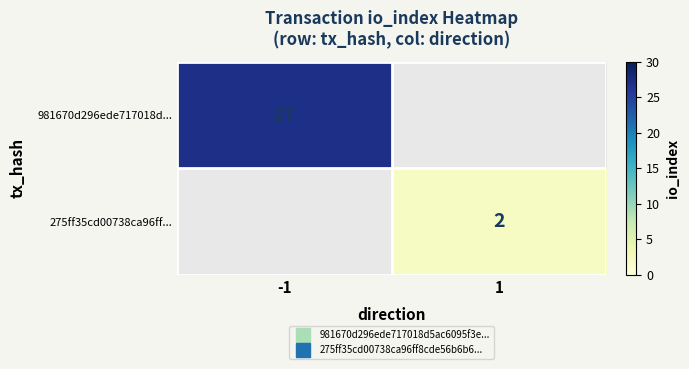

What is the greatest value displayed?

27.0